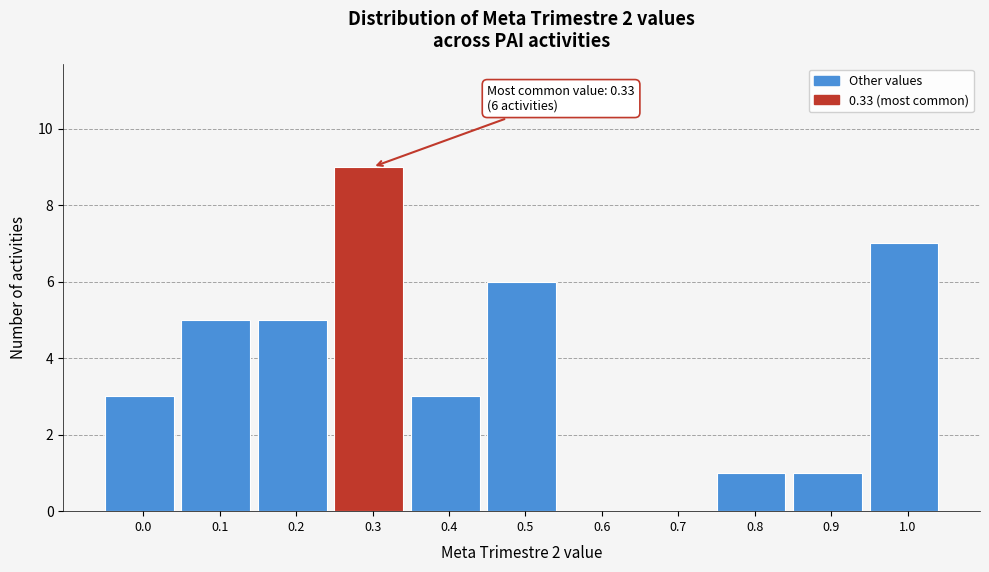

Reading right to left, extract all data points from this chart.

1.0=7	0.9=1	0.8=1	0.7=0	0.6=0	0.5=6	0.4=3	0.3=9	0.2=5	0.1=5	0.0=3